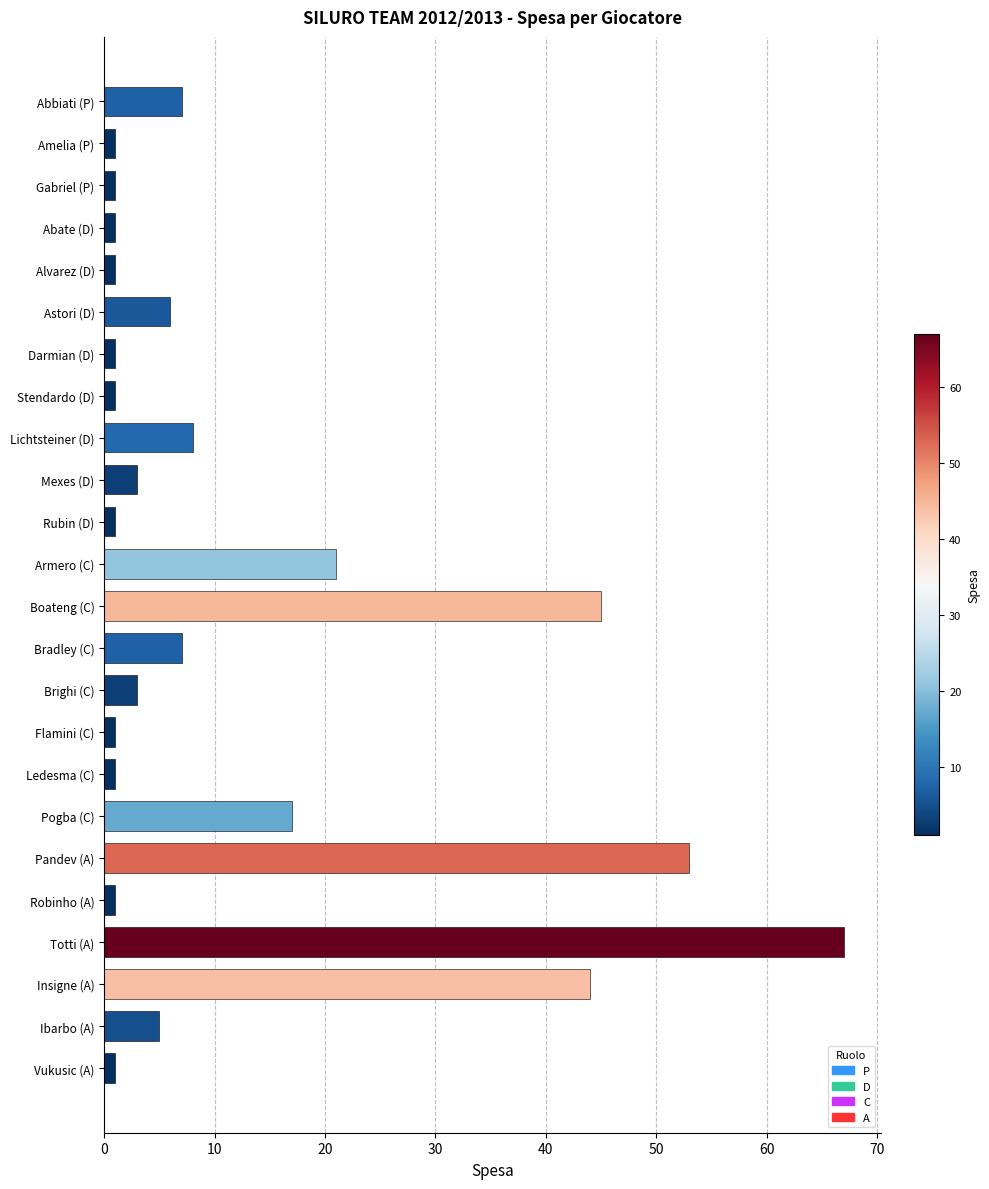

Count the number of categories in the chart.

24